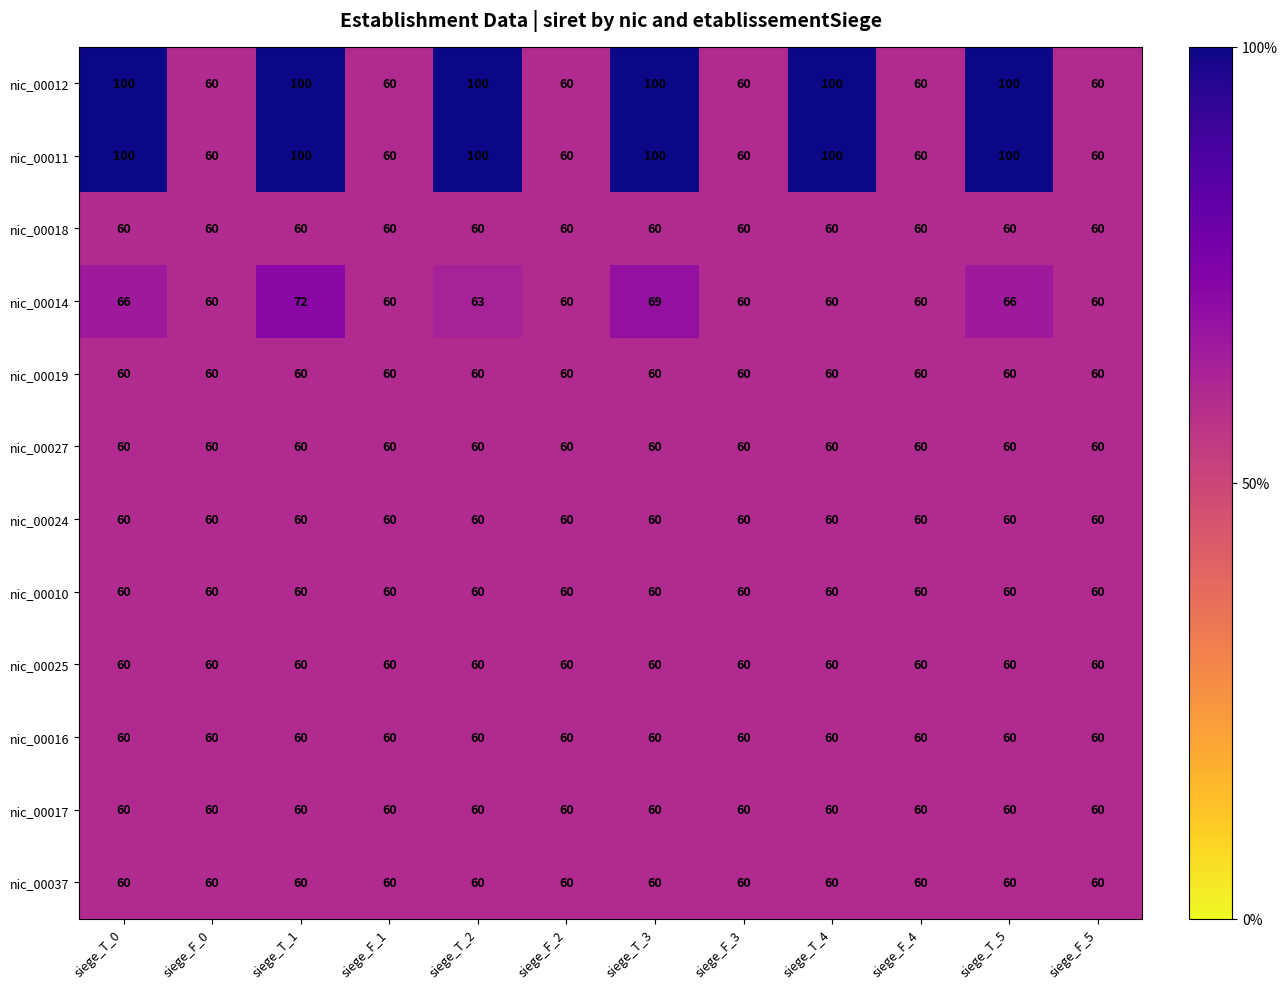

What is the maximum value shown in the chart?

100